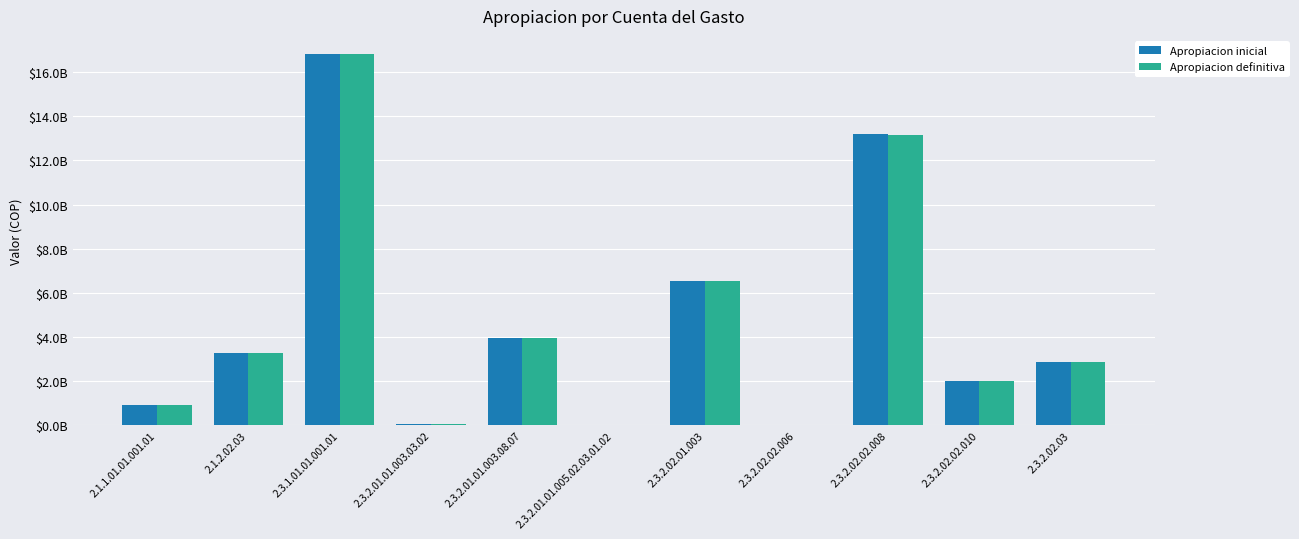

Are the bars horizontal?

No